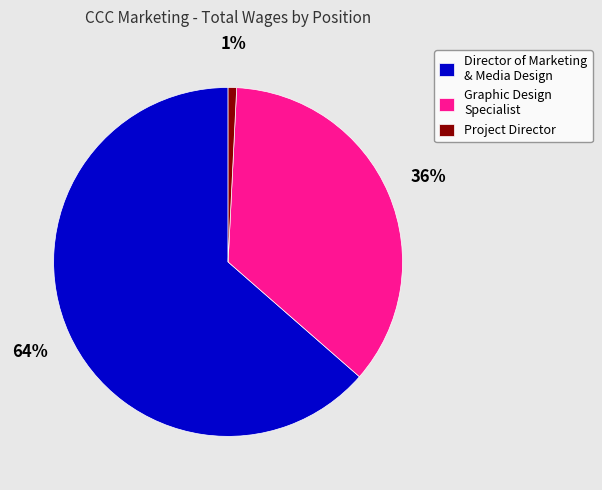

Rank the categories by value from lowest to highest.

Project Director, Graphic Design Specialist, Director of Marketing & Media Design